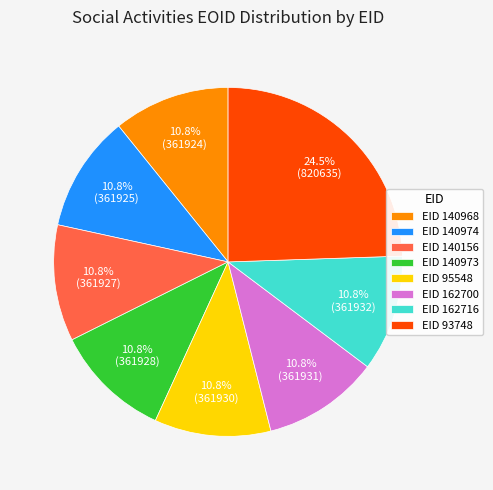

Is EID 140968 the majority of the pie?

No